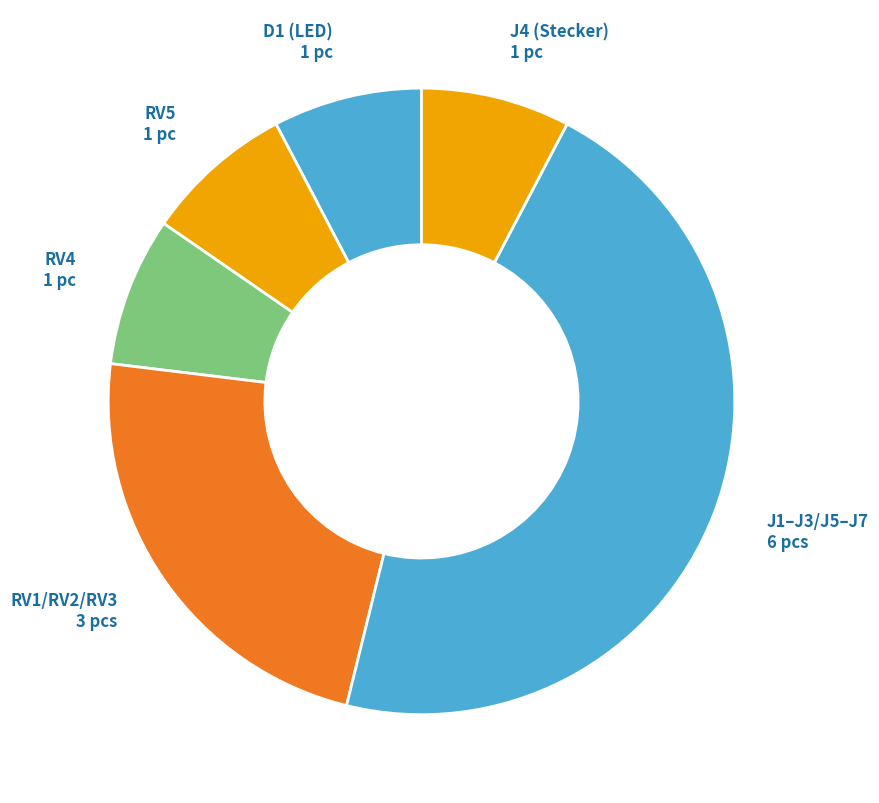

Count the number of slices in the pie.

6